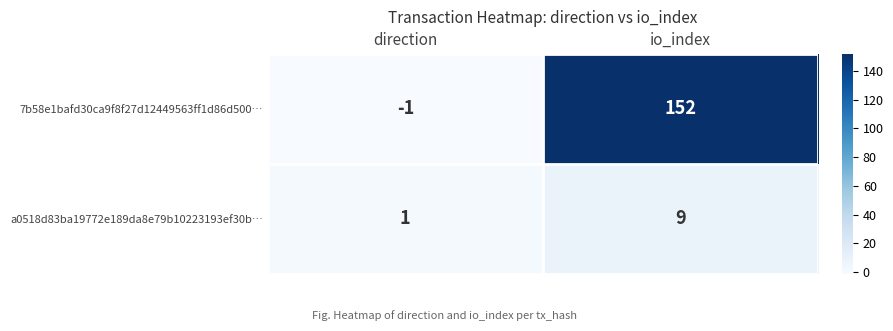

Between direction and io_index, which series saw the biggest shift?

7b58e1bafd30ca9f8f27d12449563ff1d86d500…